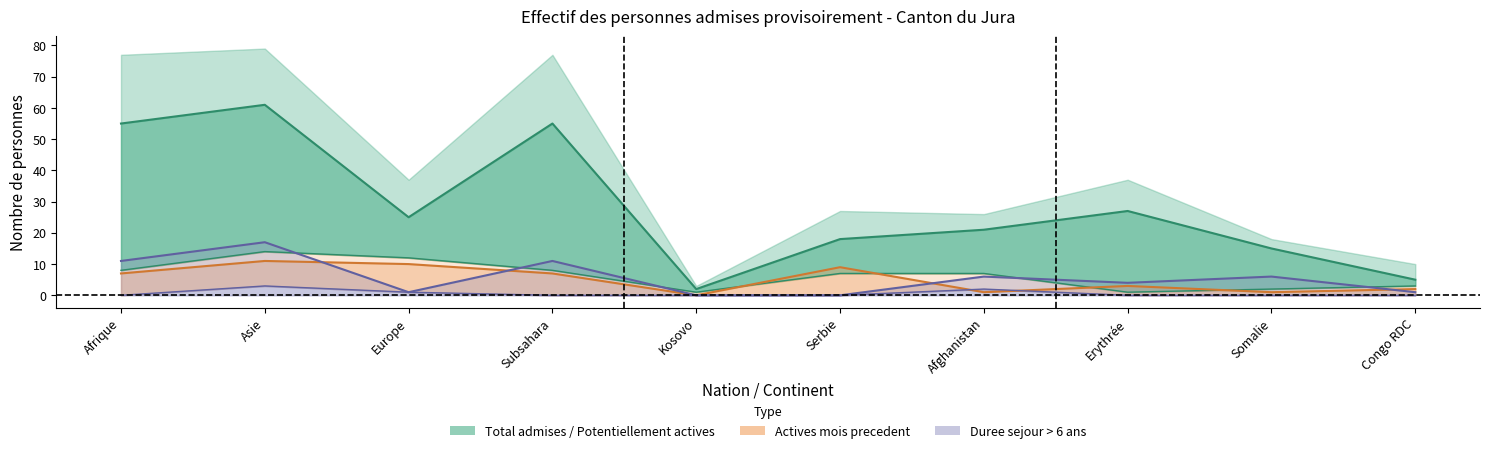

True or false: Personnes actives duree sejour and Total personnes admises intersect in this chart.

False